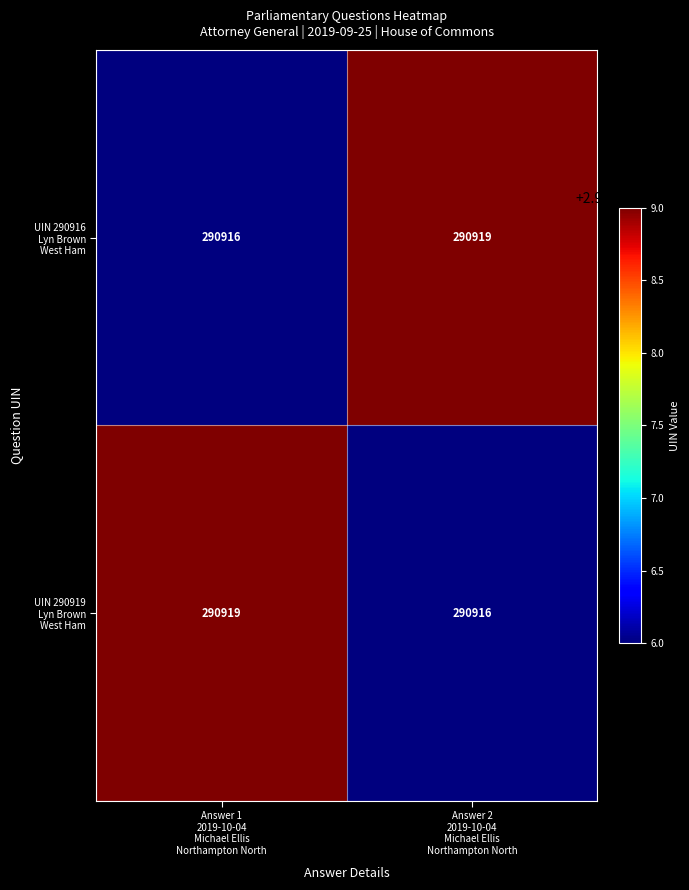

Which series changed the most between Answer 1 2019-10-04 Michael Ellis Northampton North and Answer 2 2019-10-04 Michael Ellis Northampton North?

UIN 290916 Lyn Brown West Ham